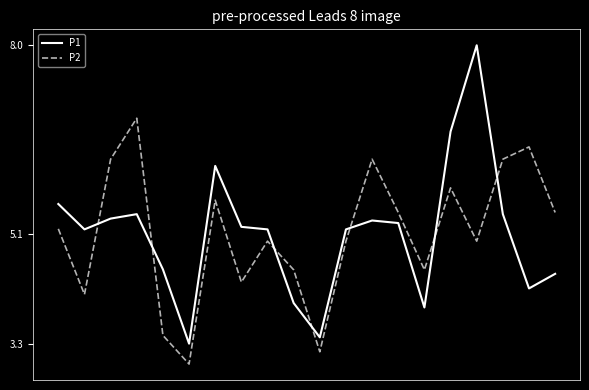

Reading left to right, extract all data points from this chart.

P1: 5.5	5.1	5.3	5.4	4.5	3.3	6.1	5.2	5.1	4.0	3.4	5.1	5.3	5.2	3.9	6.7	8.0	5.4	4.2	4.4
P2: 5.1	4.1	6.2	6.9	3.5	3.0	5.6	4.3	4.9	4.5	3.2	4.9	6.2	5.4	4.5	5.8	4.9	6.2	6.4	5.4